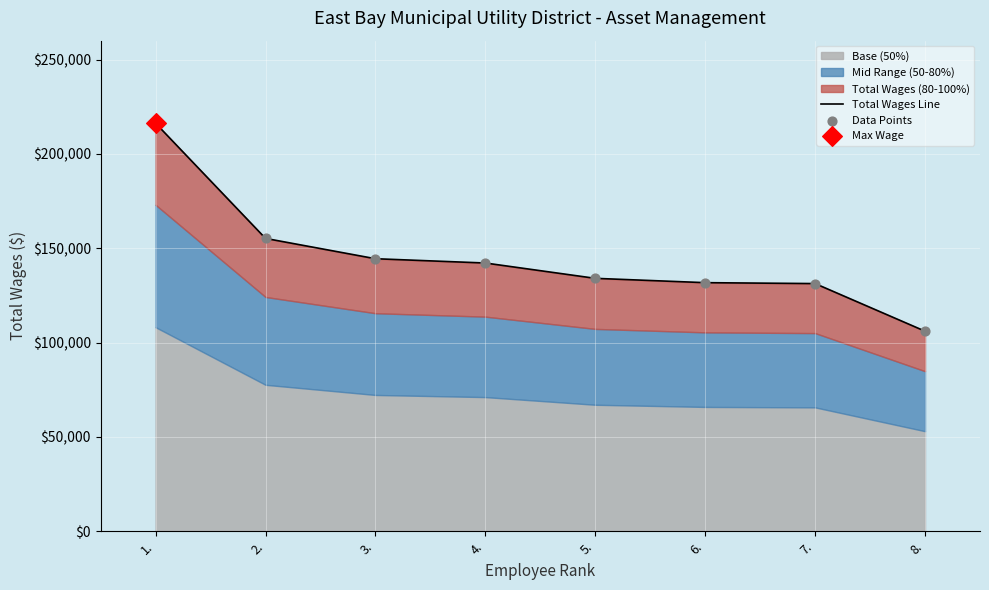

What is the total value across all series at 6.?

263462